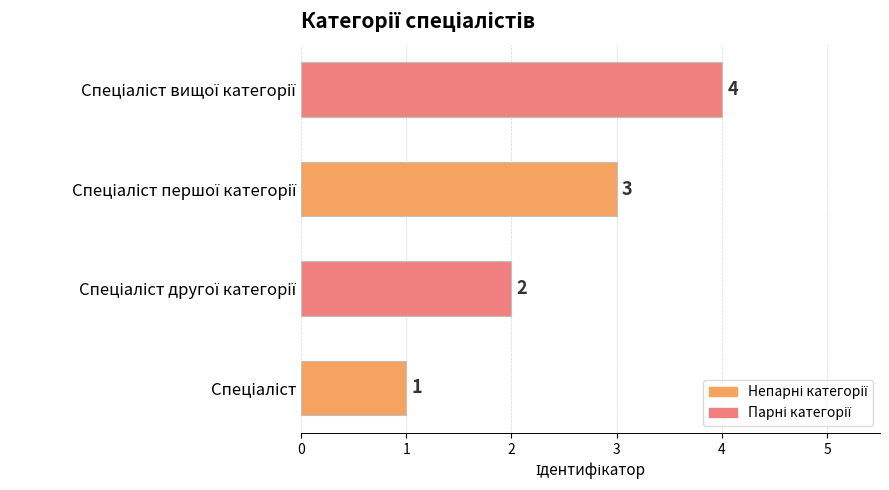

What is the sum of all values?

10